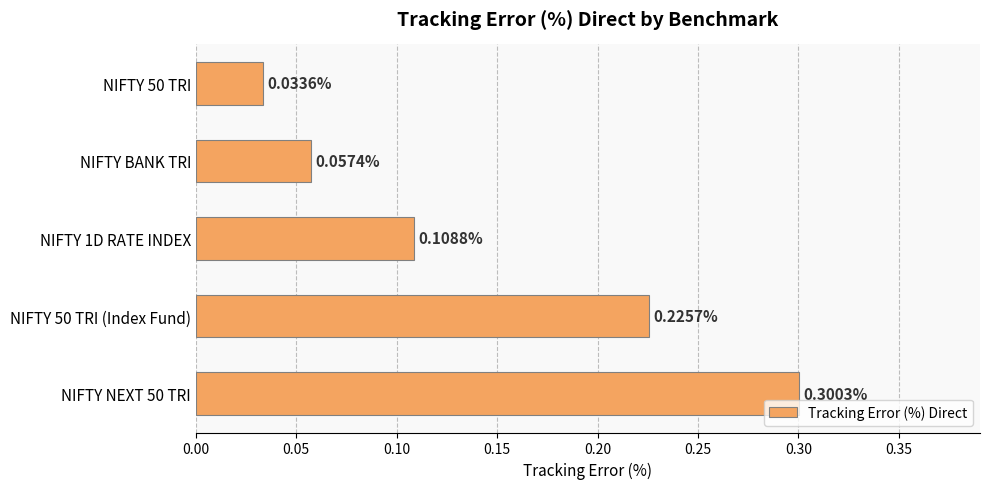

List the labels in order of value, smallest first.

NIFTY 50 TRI, NIFTY BANK TRI, NIFTY 1D RATE INDEX, NIFTY 50 TRI (Index Fund), NIFTY NEXT 50 TRI